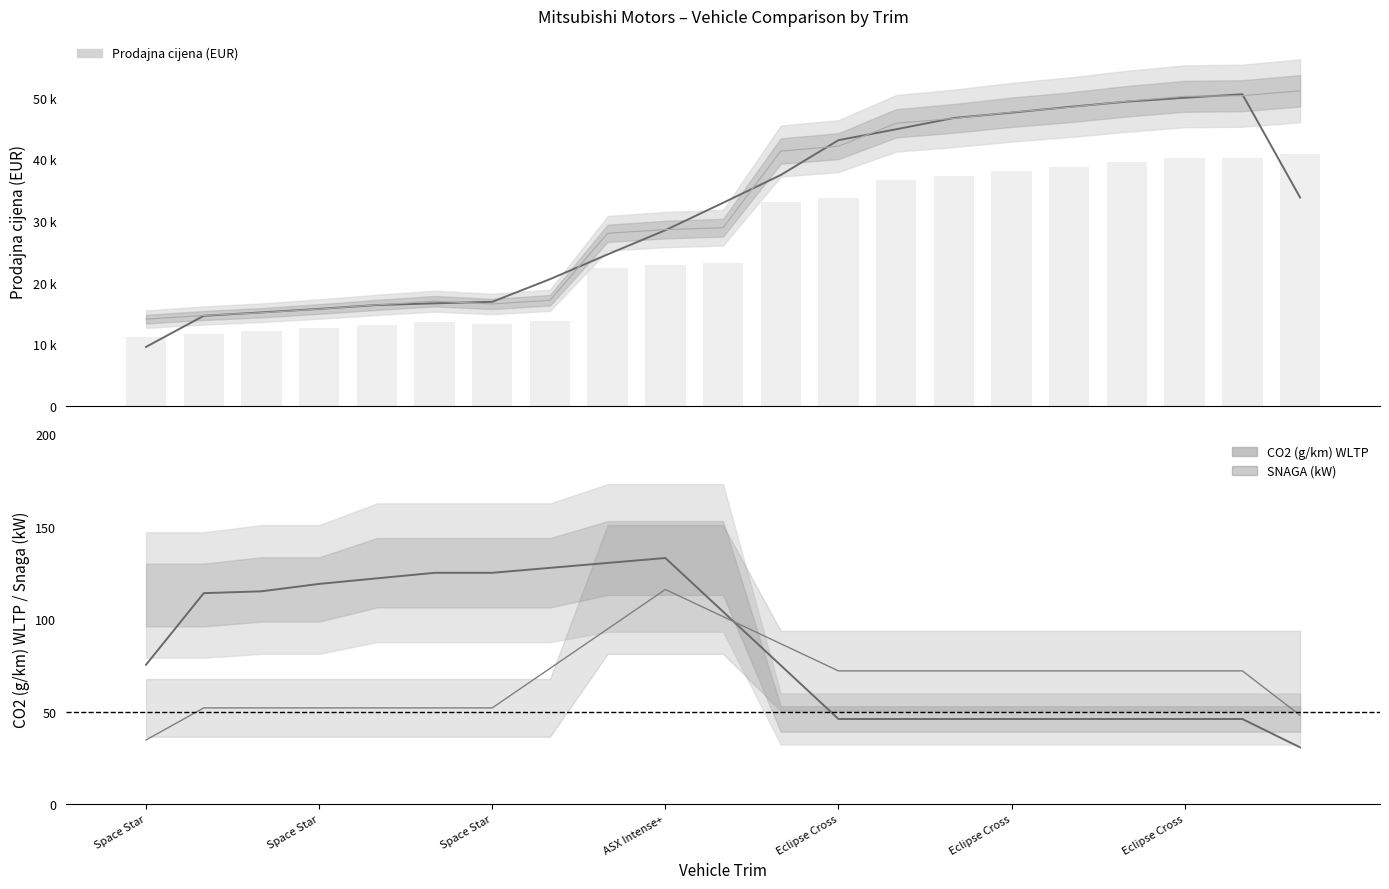

What is the value of the CO2 (g/km) WLTP bar at the 17th from the left?

46.0